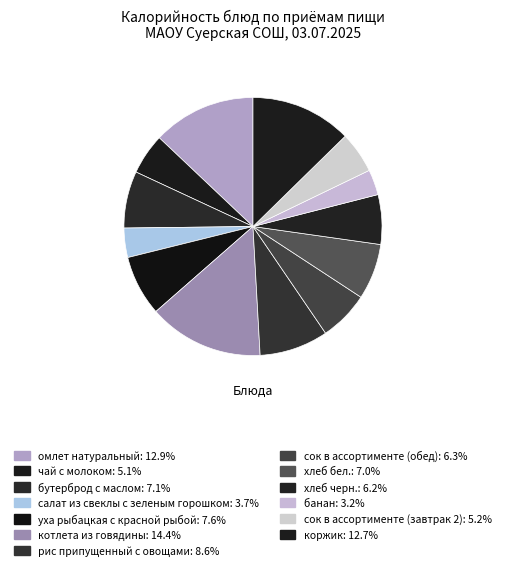

To the nearest percent, what portion does уха рыбацкая с красной рыбой represent?

8%